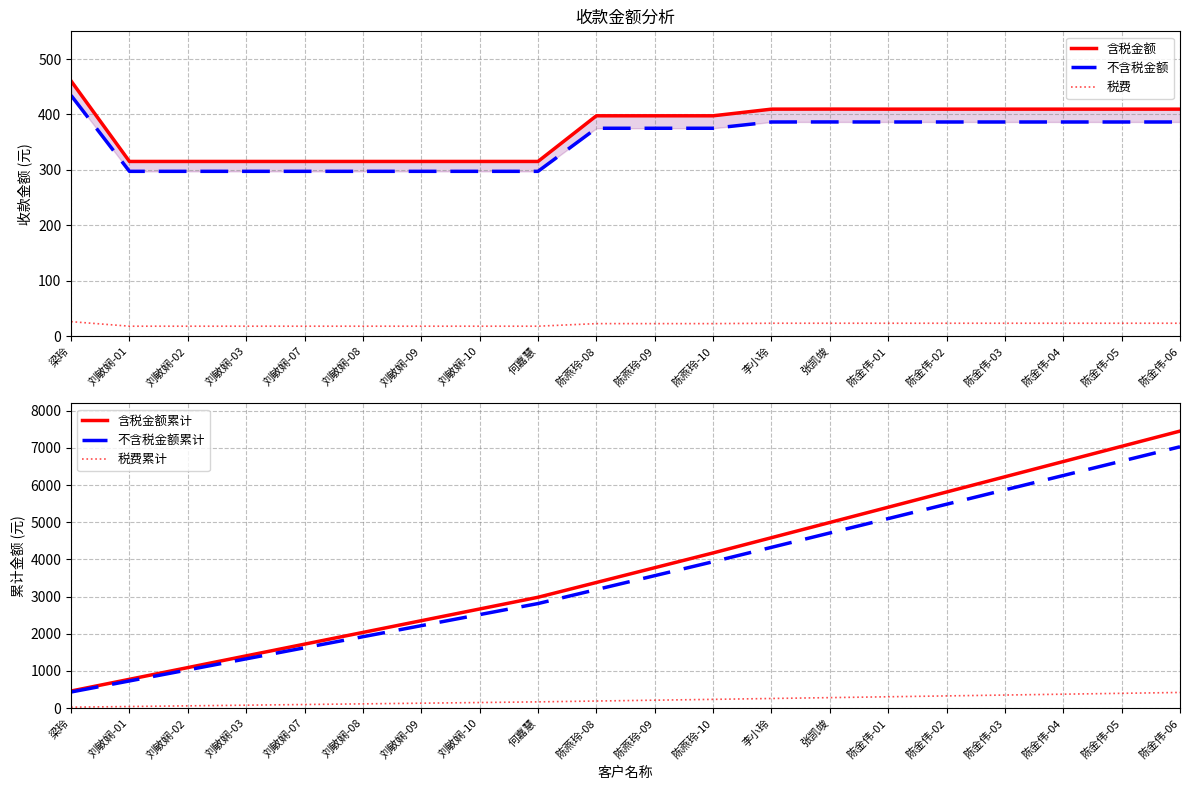

Reading left to right, extract all data points from this chart.

含税金额: 460.4	315.2	315.2	315.2	315.2	315.2	315.2	315.2	315.2	397.6	397.6	397.6	409.6	409.7	409.6	409.6	409.6	409.6	409.6	409.6
不含税金额: 434.3	297.3	297.3	297.3	297.3	297.3	297.3	297.3	297.3	375.1	375.1	375.1	386.4	386.5	386.4	386.4	386.4	386.4	386.4	386.4
税费: 26.1	17.8	17.8	17.8	17.8	17.8	17.8	17.8	17.8	22.5	22.5	22.5	23.2	23.2	23.2	23.2	23.2	23.2	23.2	23.2
含税金额累计: 460.4	775.5	1090.7	1405.9	1721.1	2036.2	2351.4	2666.6	2981.7	3379.3	3776.9	4174.4	4584.0	4993.7	5403.2	5812.8	6222.4	6632.0	7041.5	7451.1
不含税金额累计: 434.3	731.6	1029.0	1326.3	1623.6	1921.0	2218.3	2515.6	2813.0	3188.0	3563.1	3938.2	4324.6	4711.0	5097.4	5483.8	5870.2	6256.6	6643.0	7029.4
税费累计: 26.1	43.9	61.7	79.6	97.4	115.3	133.1	150.9	168.8	191.3	213.8	236.3	259.5	282.6	305.8	329.0	352.2	375.4	398.6	421.7